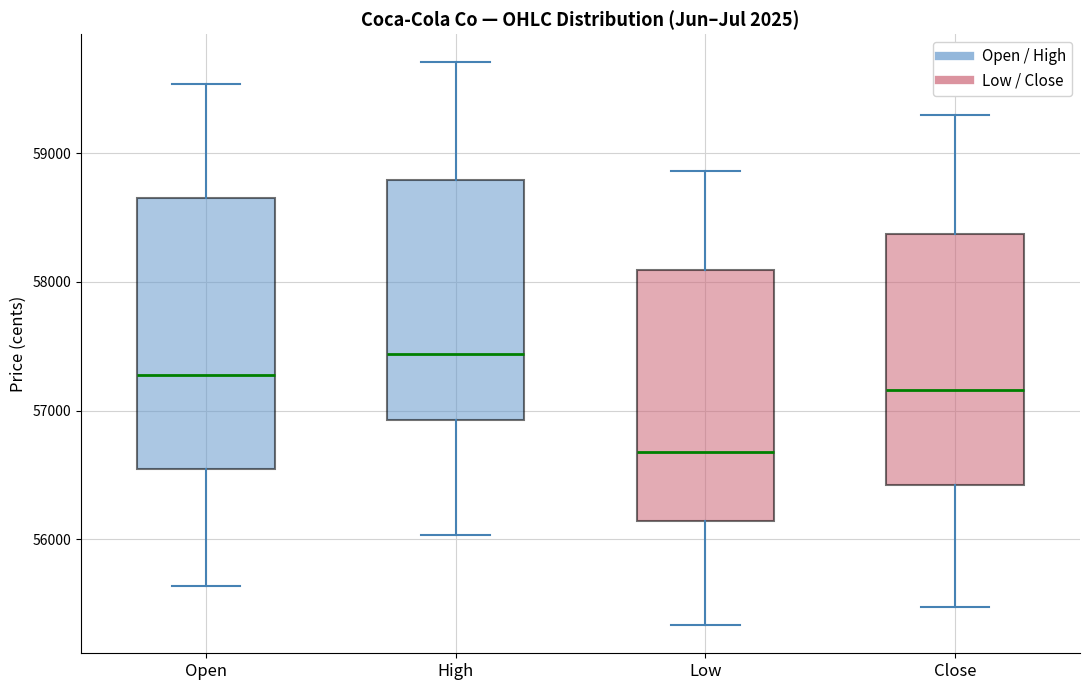

Where is the upper edge of the box for Open on the y-axis? The values are not printed on the chart, so give them approximately, as read against the axis.

58700